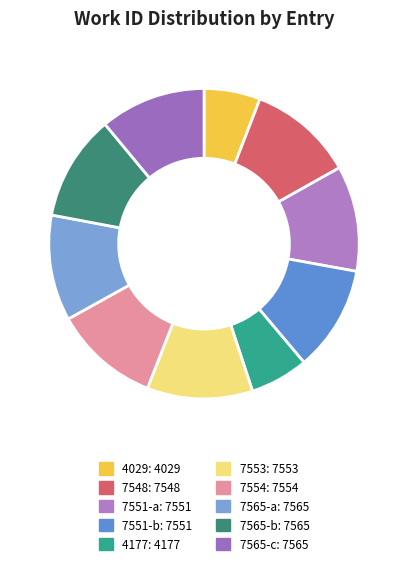

Count the number of slices in the pie.

10